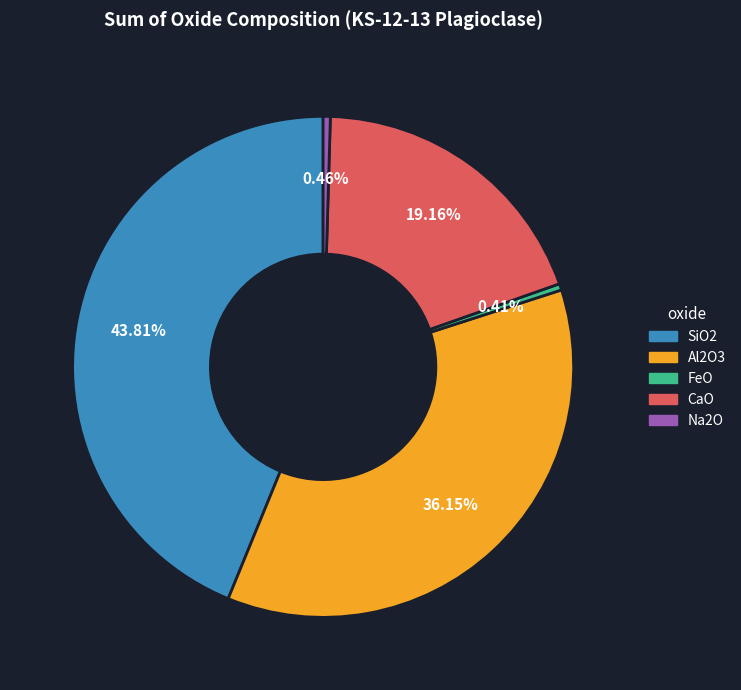

Which slice is the largest?

SiO2